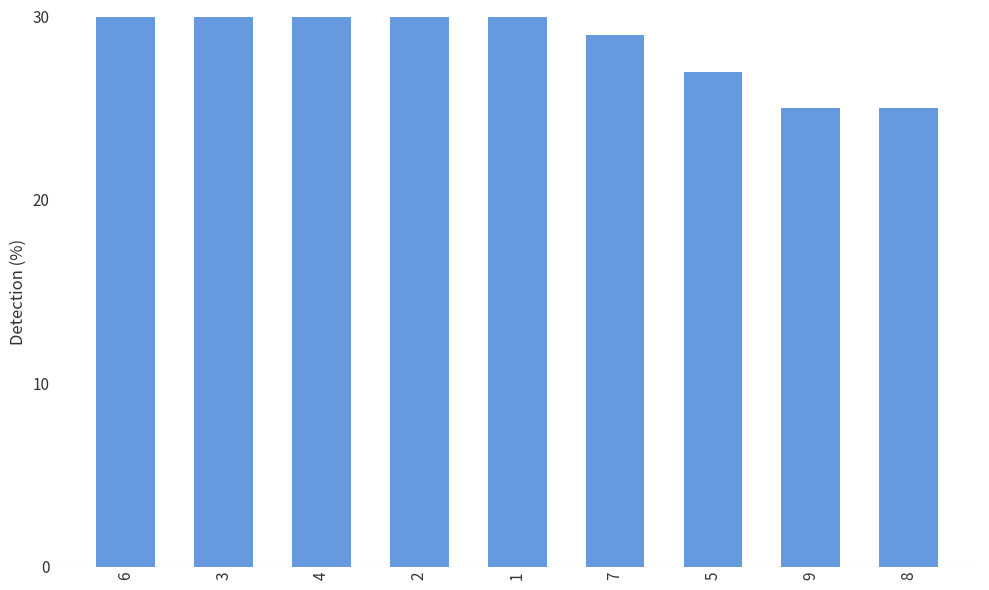

Reading right to left, extract all data points from this chart.

8=25	9=25	5=27	7=29	1=31	2=31	4=32	3=35	6=36